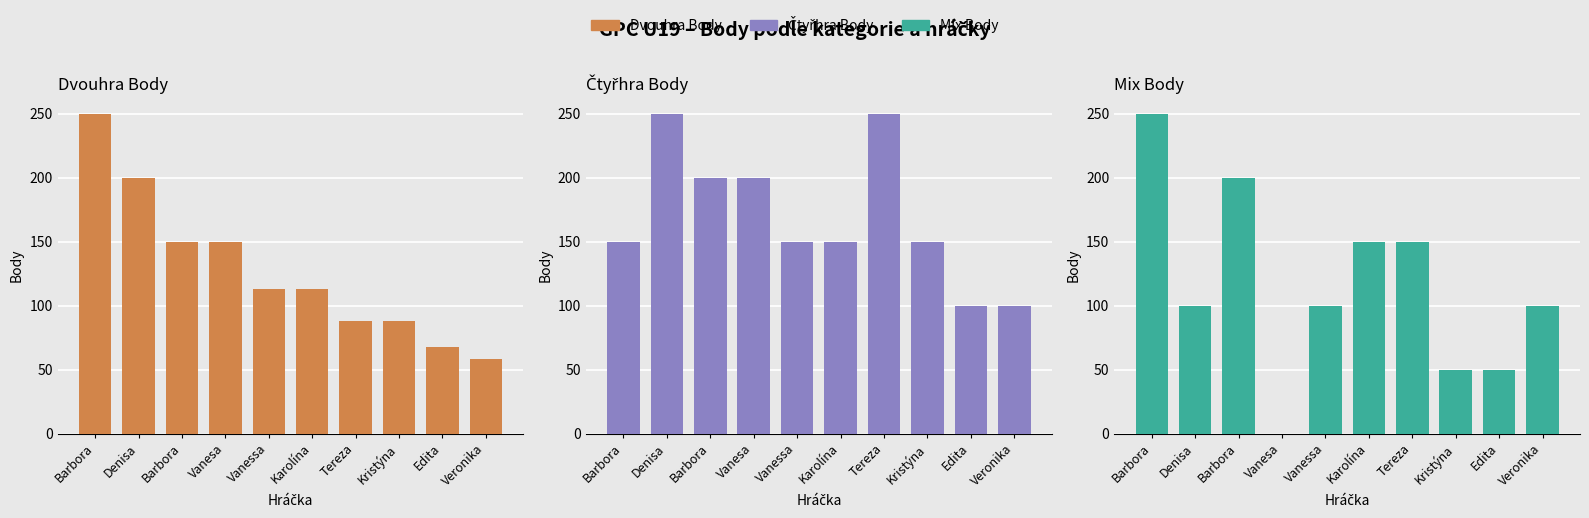

True or false: Dvouhra Body has a value of 92 at Denisa.

False